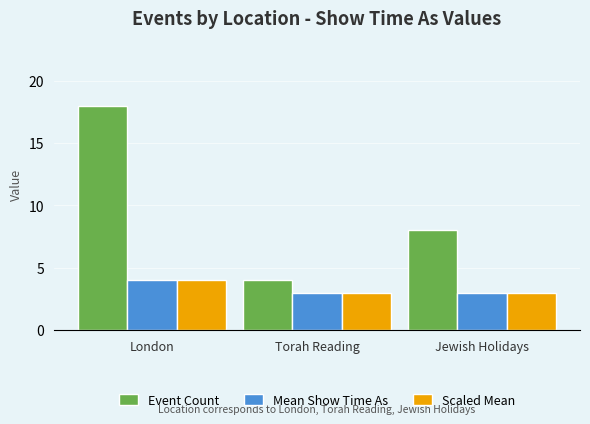

True or false: Mean Show Time As has a value of 2 at Torah Reading.

False